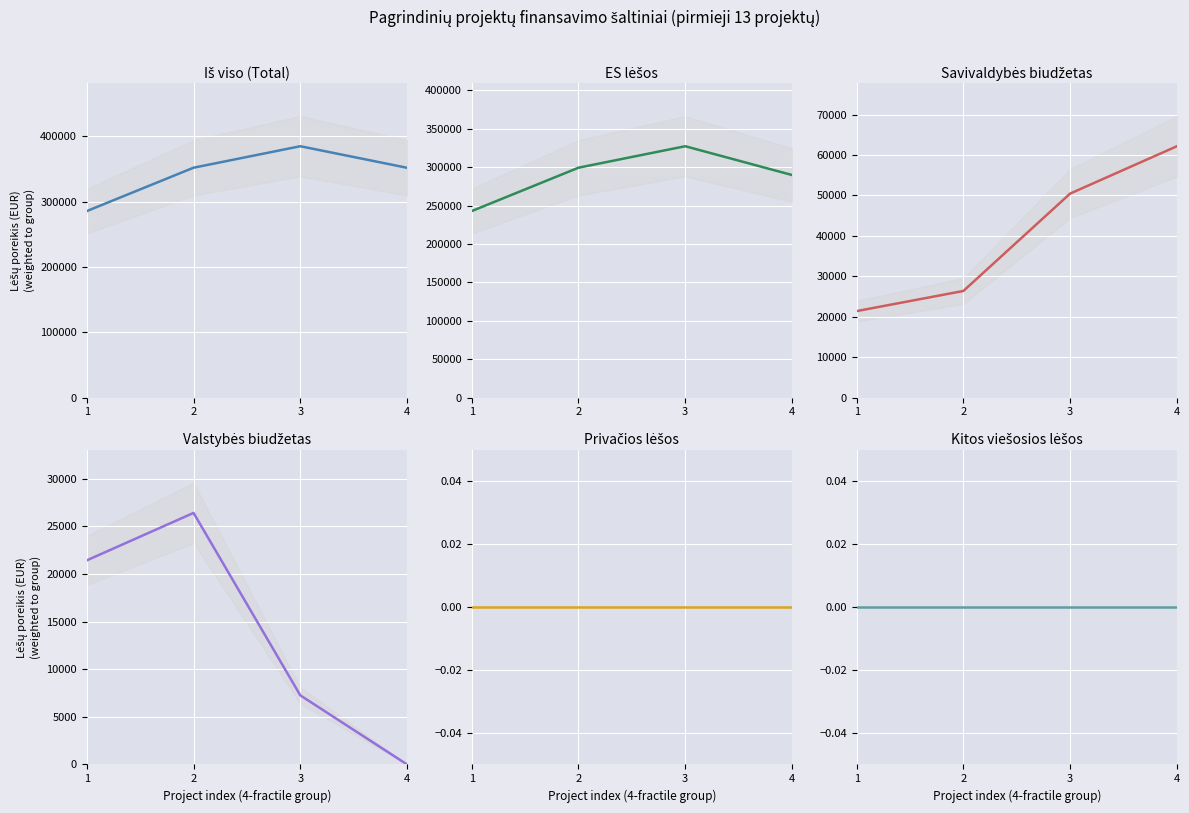

What is the value of the Valstybės biudžetas point at the 1st from the left?

21419.6